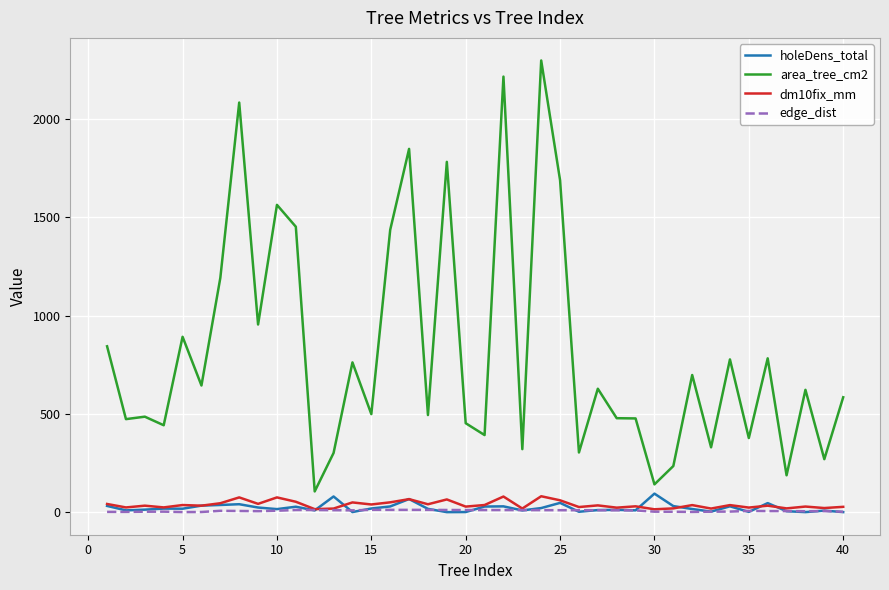

True or false: area_tree_cm2 and dm10fix_mm cross at least once.

False